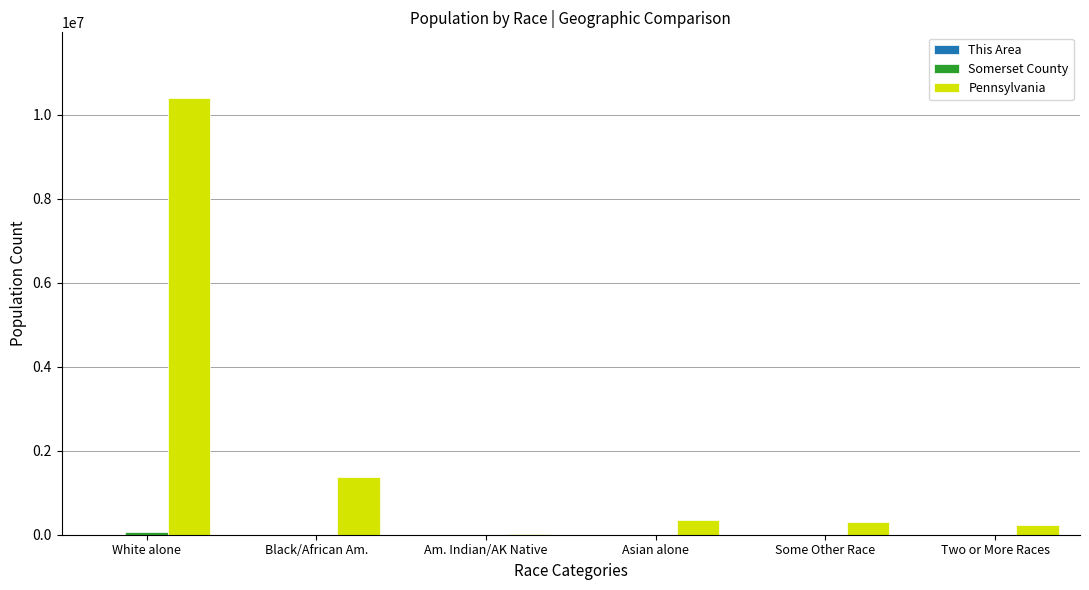

Which series has the largest total across all categories?

Pennsylvania